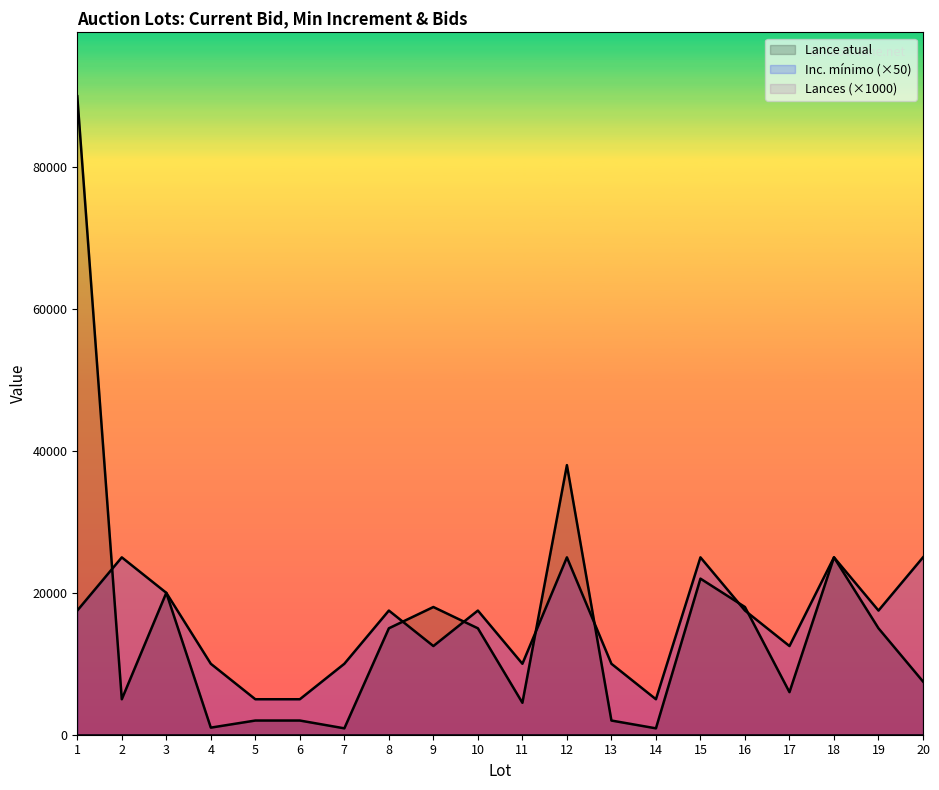

Where does the Inc. mínimo series first go above 17500?

2